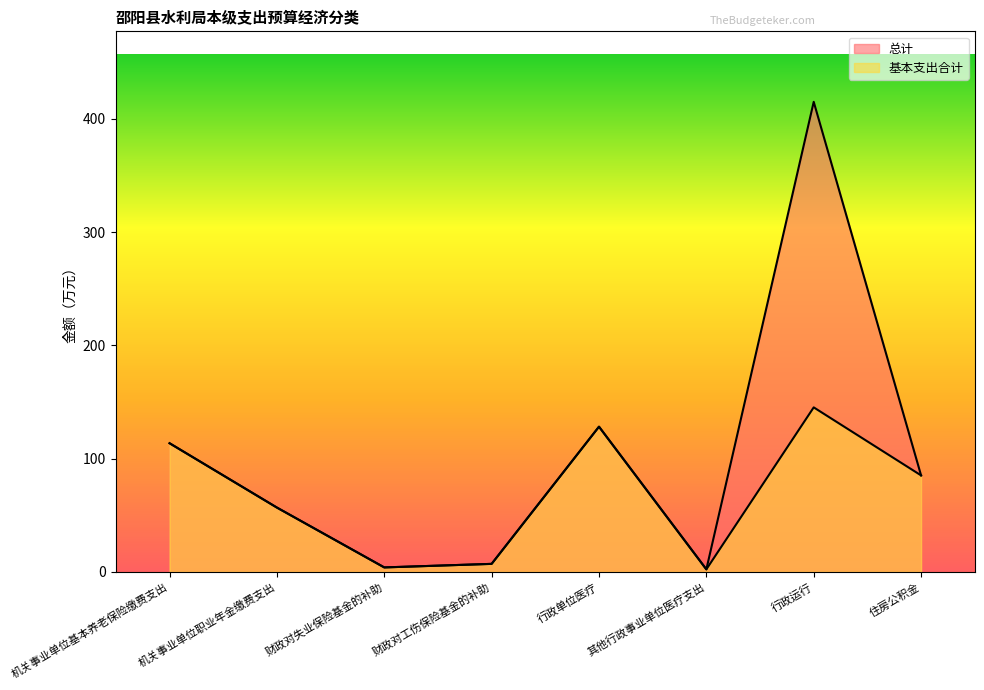

Which series has the largest range (max minus min)?

总计